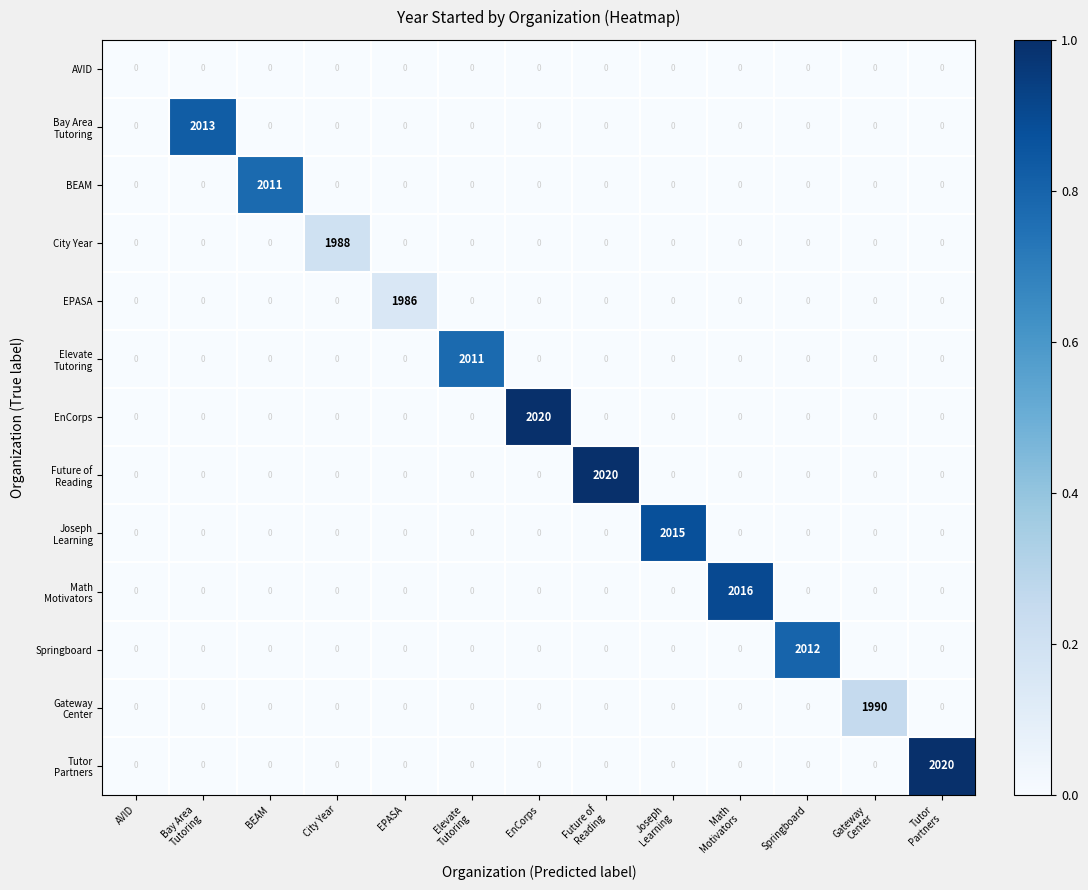

Count the number of categories in the chart.

13